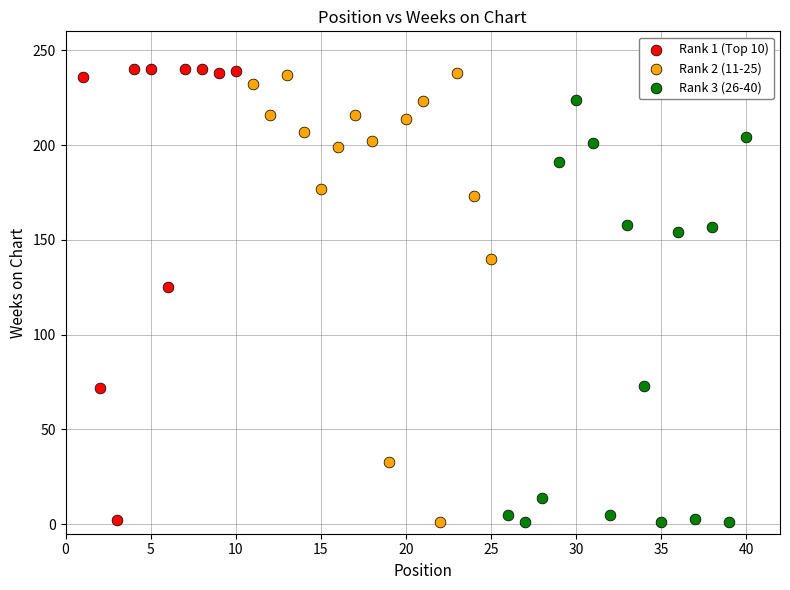

What are all the series names shown in the legend?

Rank 1 (Top 10), Rank 2 (11-25), Rank 3 (26-40)